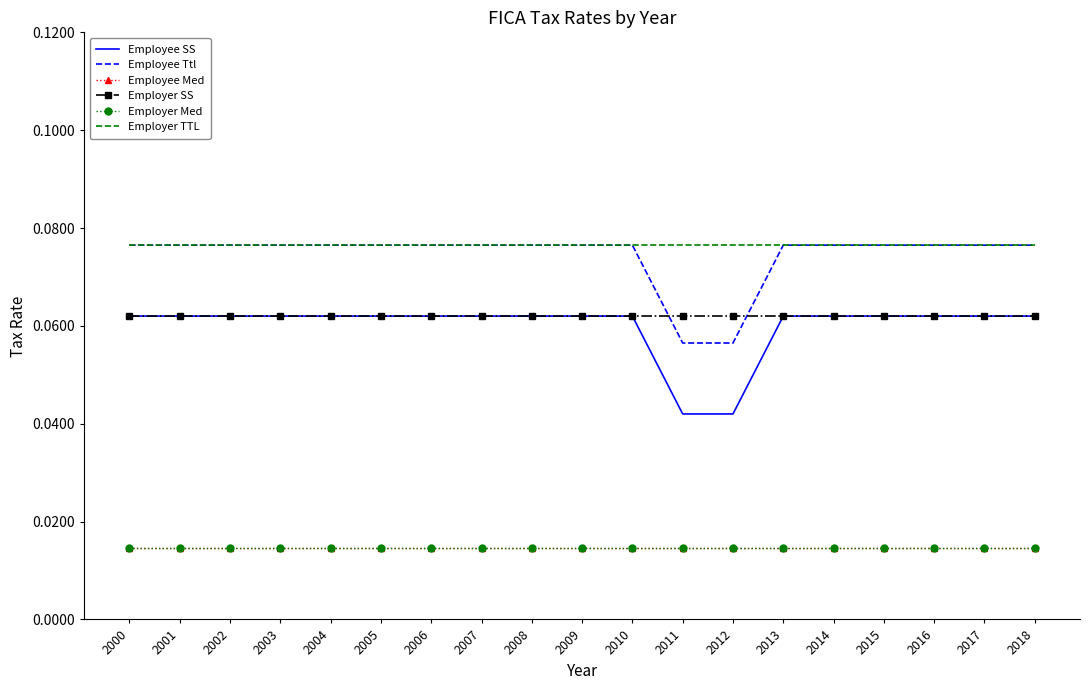

At which label is Employer SS closest to 0?

2000